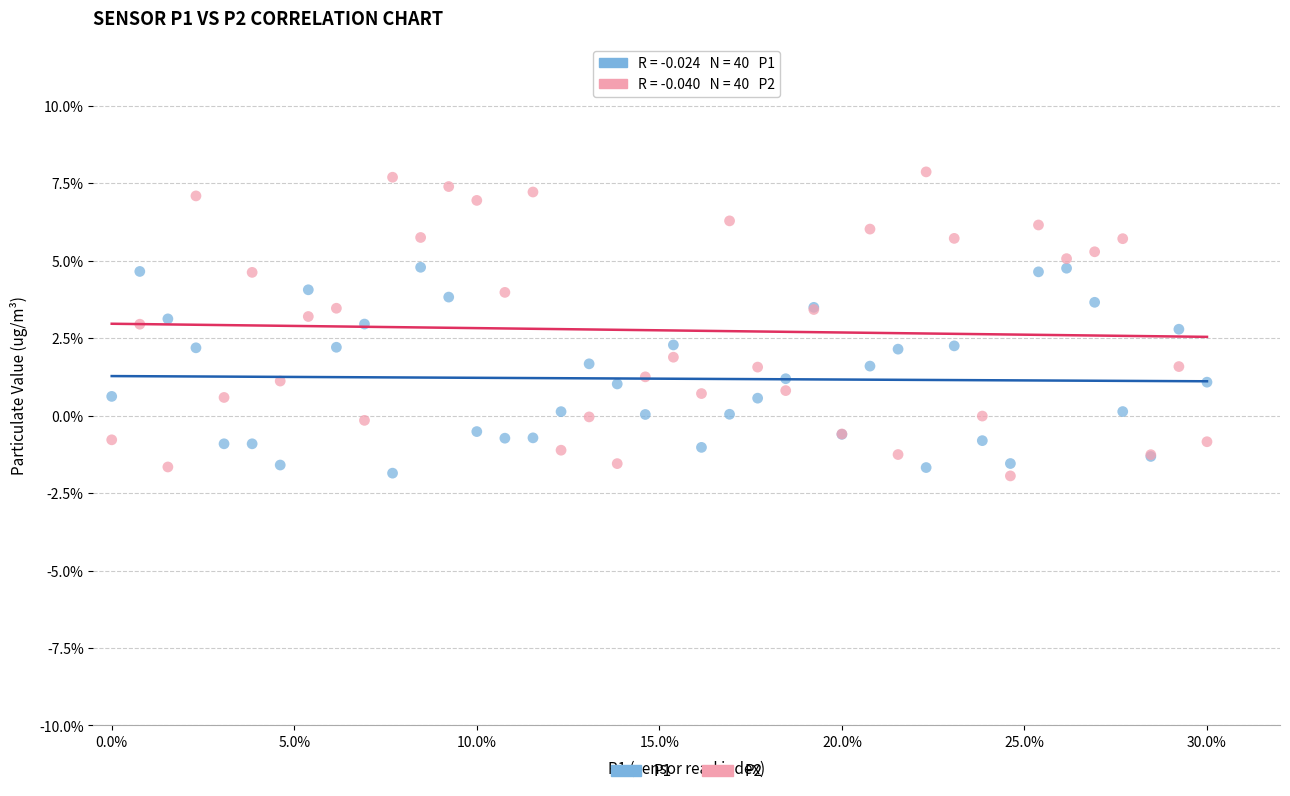

What are all the series names shown in the legend?

P1, P2